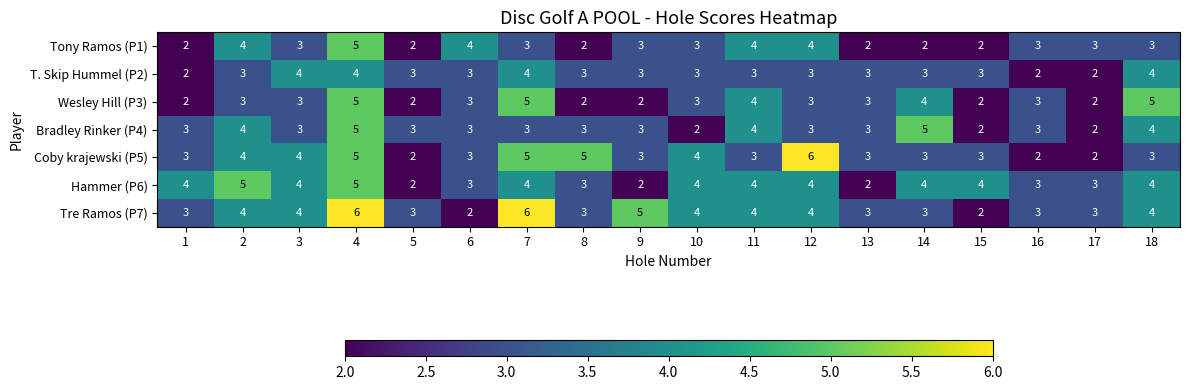

Count the Tony Ramos (P1) values in the range 2 to 4.

17